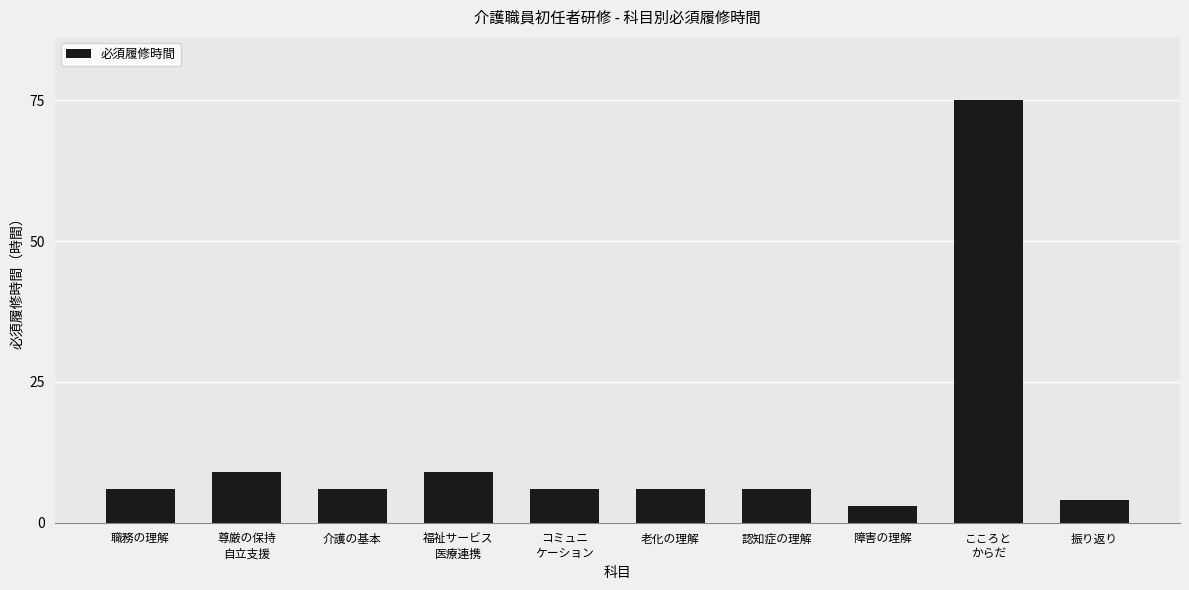

What value does the data have at 尊厳の保持
自立支援, to the nearest 5?

10